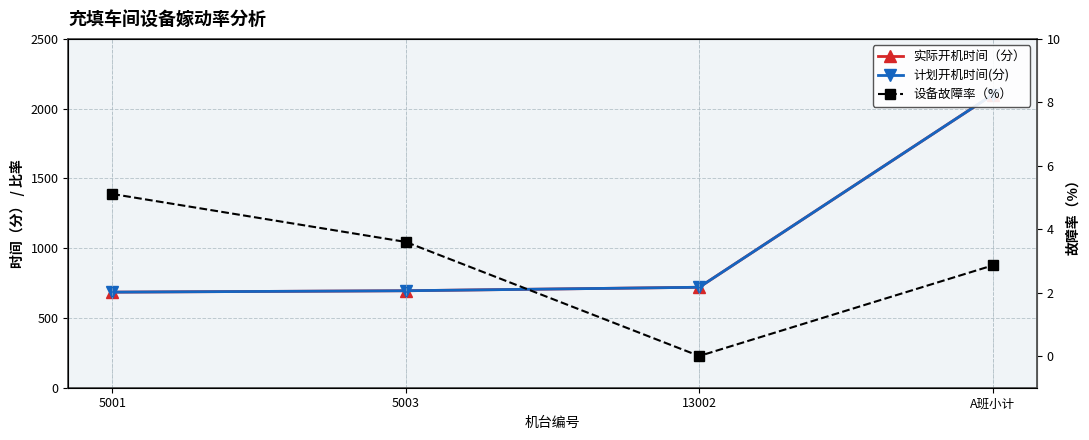

Where is the first local minimum for 设备故障率（%）?

13002